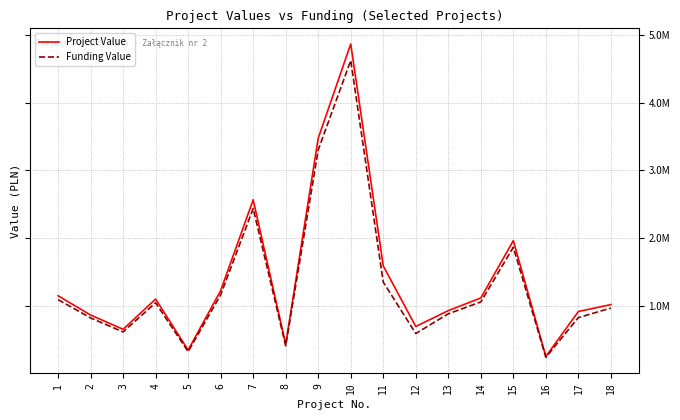

Does the chart display data point markers on the line(s)?

No